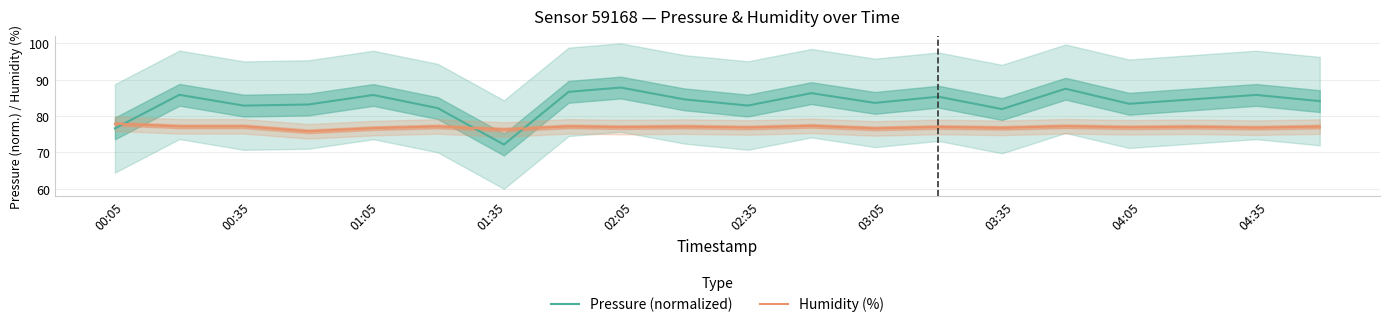

After their last crossing, which series has the higher values: Pressure (normalized) or Humidity (%)?

Pressure (normalized)